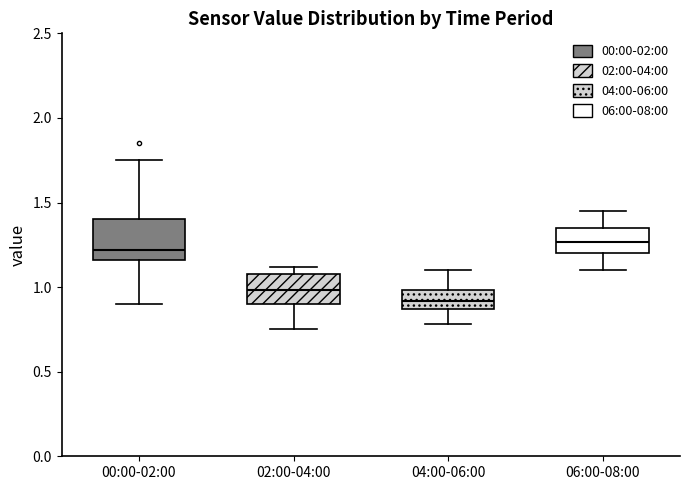

Reading left to right, transcribe this box plot: for each box, give where its median line is, the range the box spans, and where its two whiskers end, as read against the y-axis. The values are not printed on the chart, so give them approximately, as read against the axis.

00:00-02:00: median 1.20, box 1.15 to 1.40, whiskers 0.90 to 1.75
02:00-04:00: median 1.00, box 0.90 to 1.10, whiskers 0.75 to 1.10 (just above the box's upper edge)
04:00-06:00: median 0.90, box 0.85 to 1.00, whiskers 0.80 to 1.10
06:00-08:00: median 1.25, box 1.20 to 1.35, whiskers 1.10 to 1.45